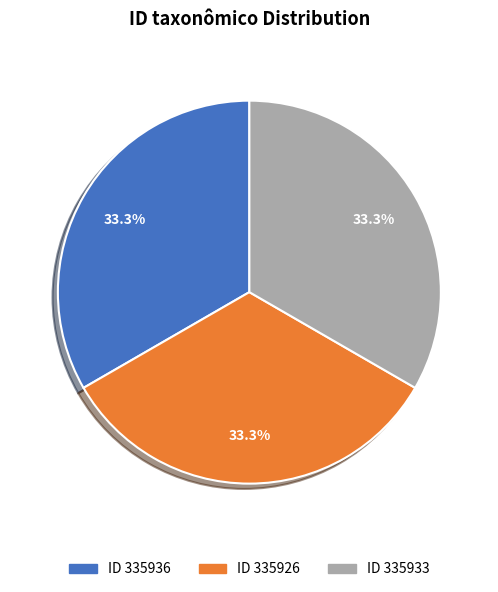

Is there any slice that represents more than half of the pie?

No